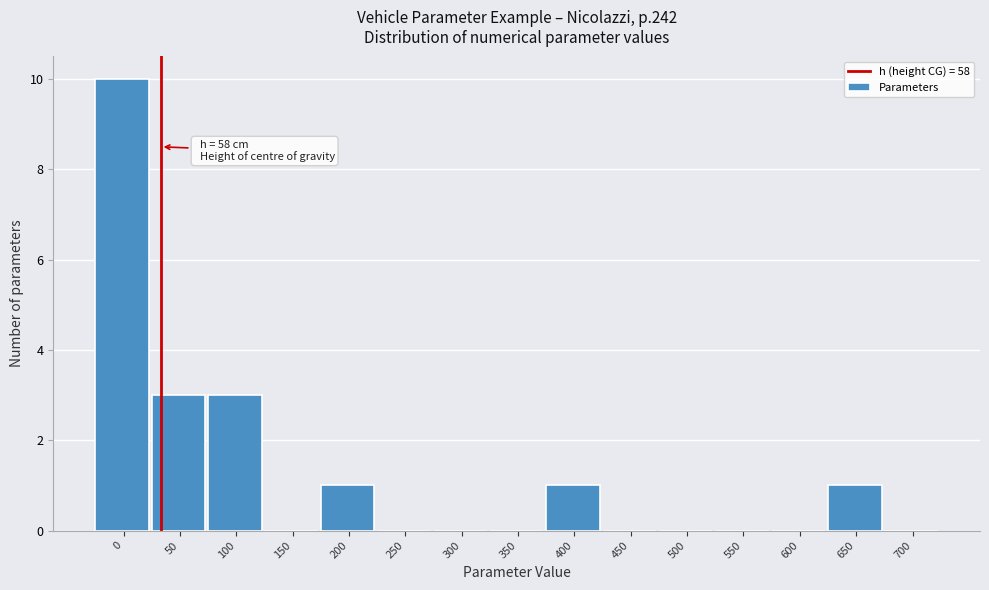

Reading right to left, transcribe all the data shown in this chart.

700=0	650=1	600=0	550=0	500=0	450=0	400=1	350=0	300=0	250=0	200=1	150=0	100=3	50=3	0=10